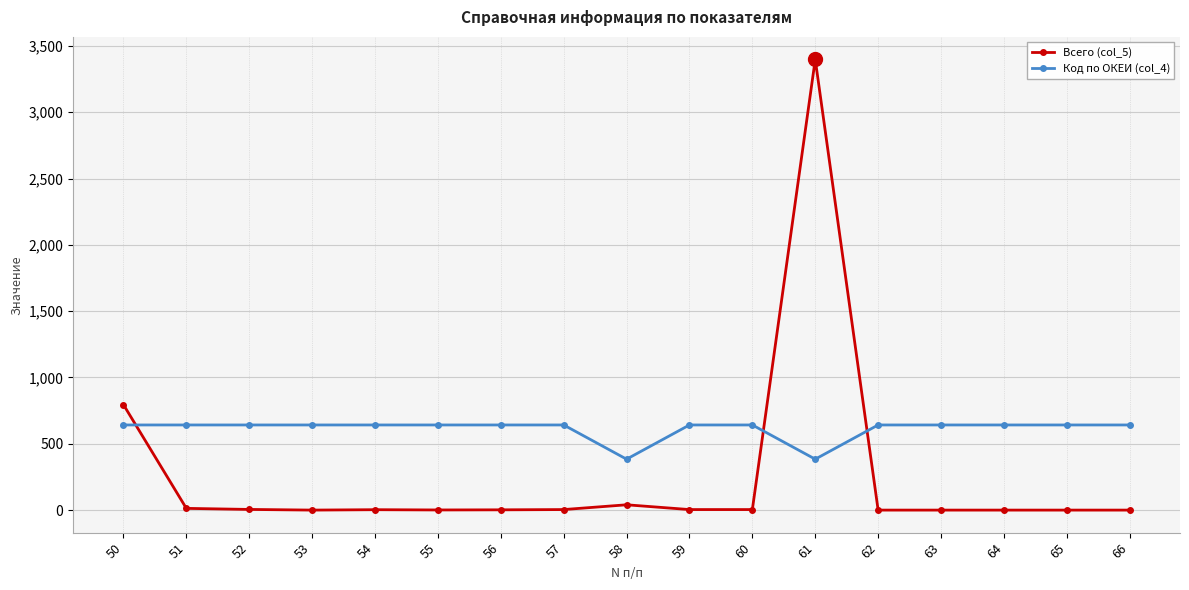

Which series changed the most between 50 and 51?

Всего (col_5)